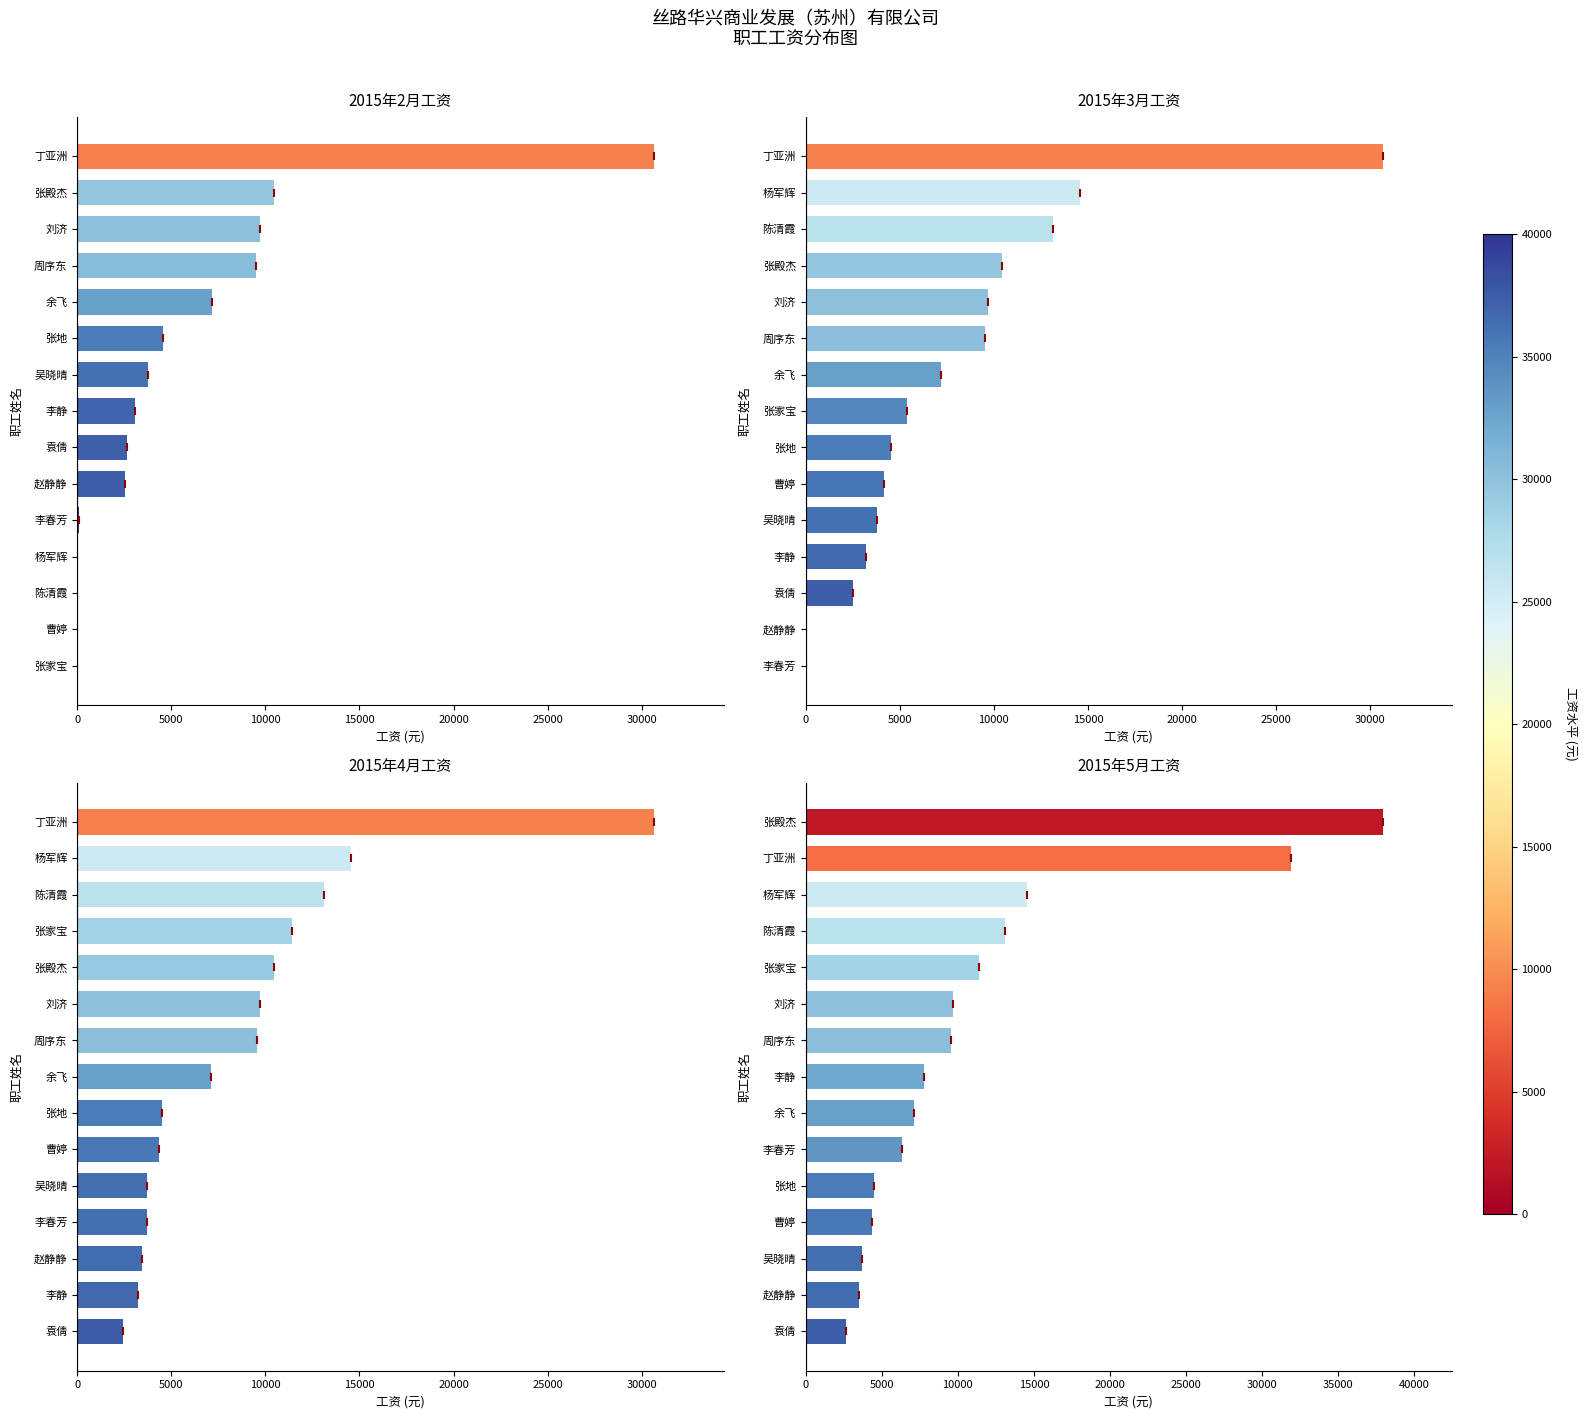

Rank the series by their average value, from highest to lowest.

2015年5月工资, 2015年4月工资, 2015年3月工资, 2015年2月工资